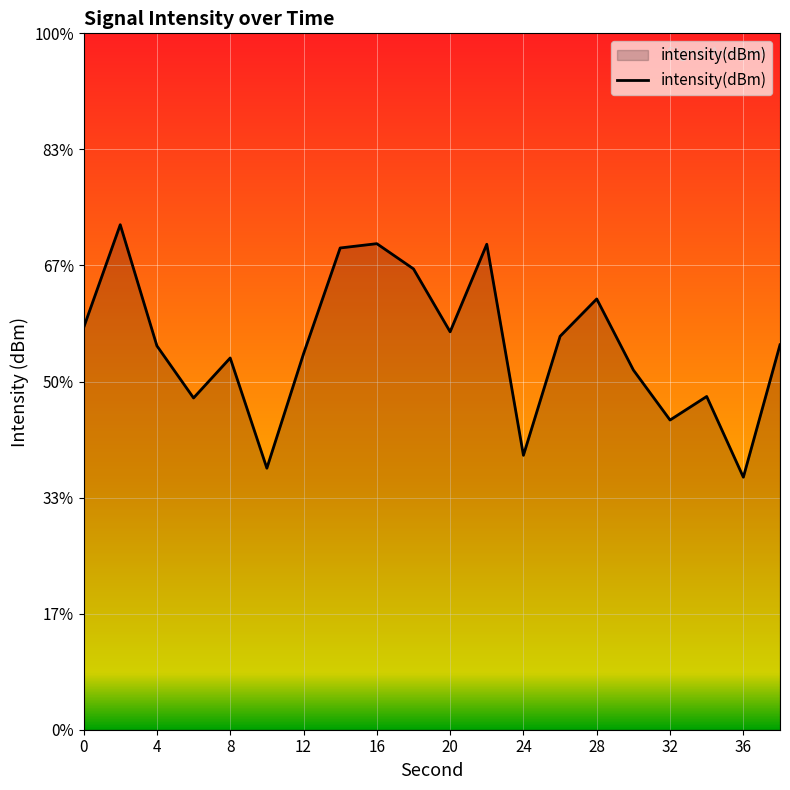

Does the chart display data point markers on the line(s)?

No